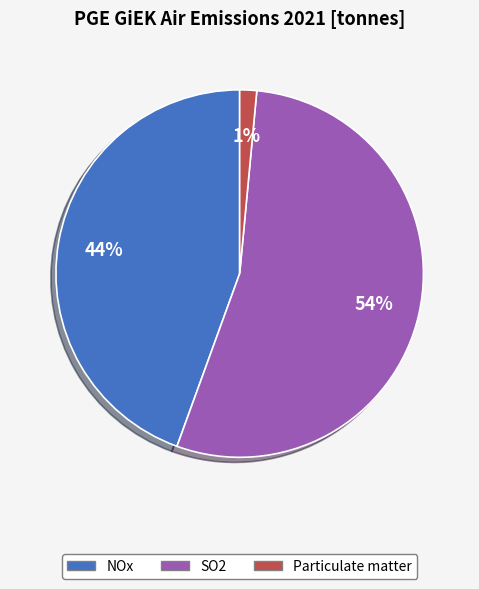

Count the number of slices in the pie.

3